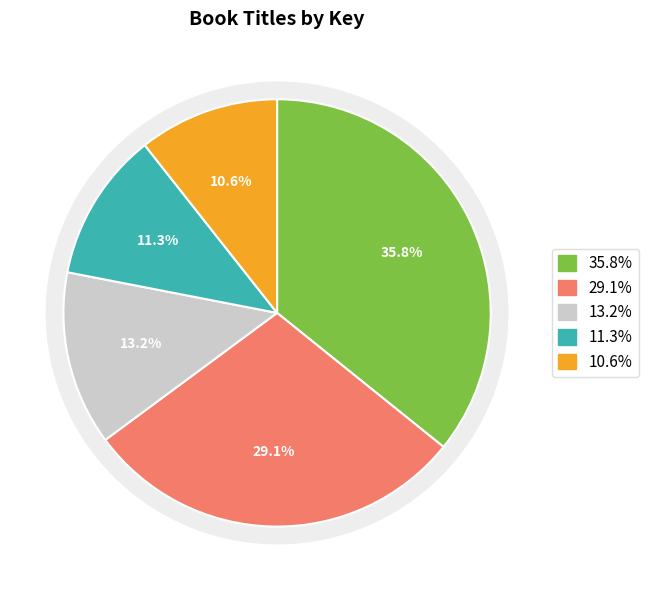

Does Barely Missing Everything account for over 50% of the chart?

No